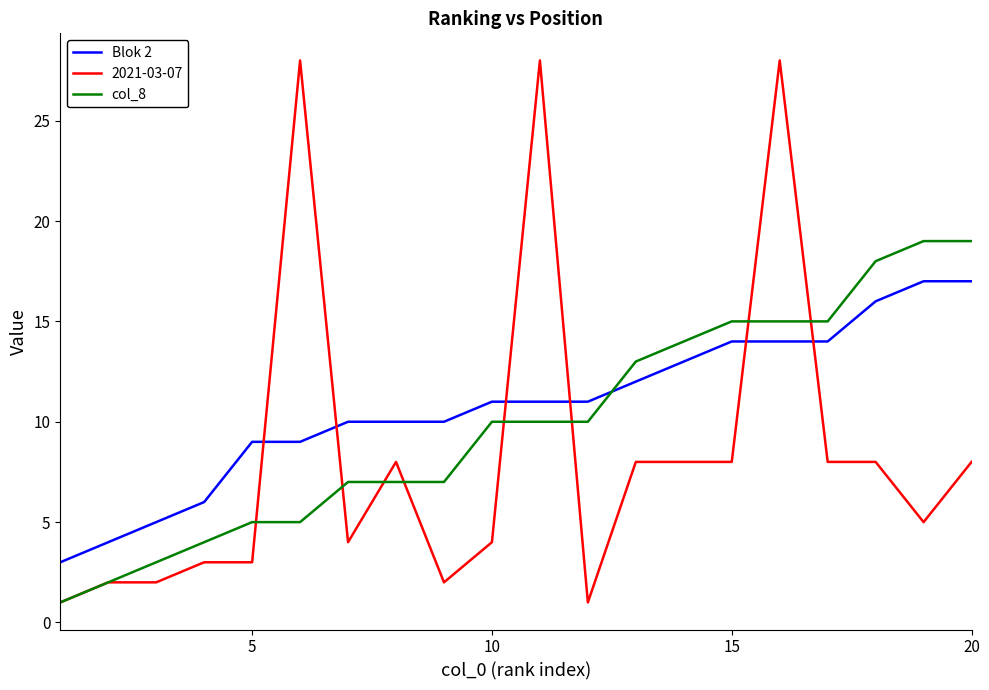

What is the greatest value displayed?

28